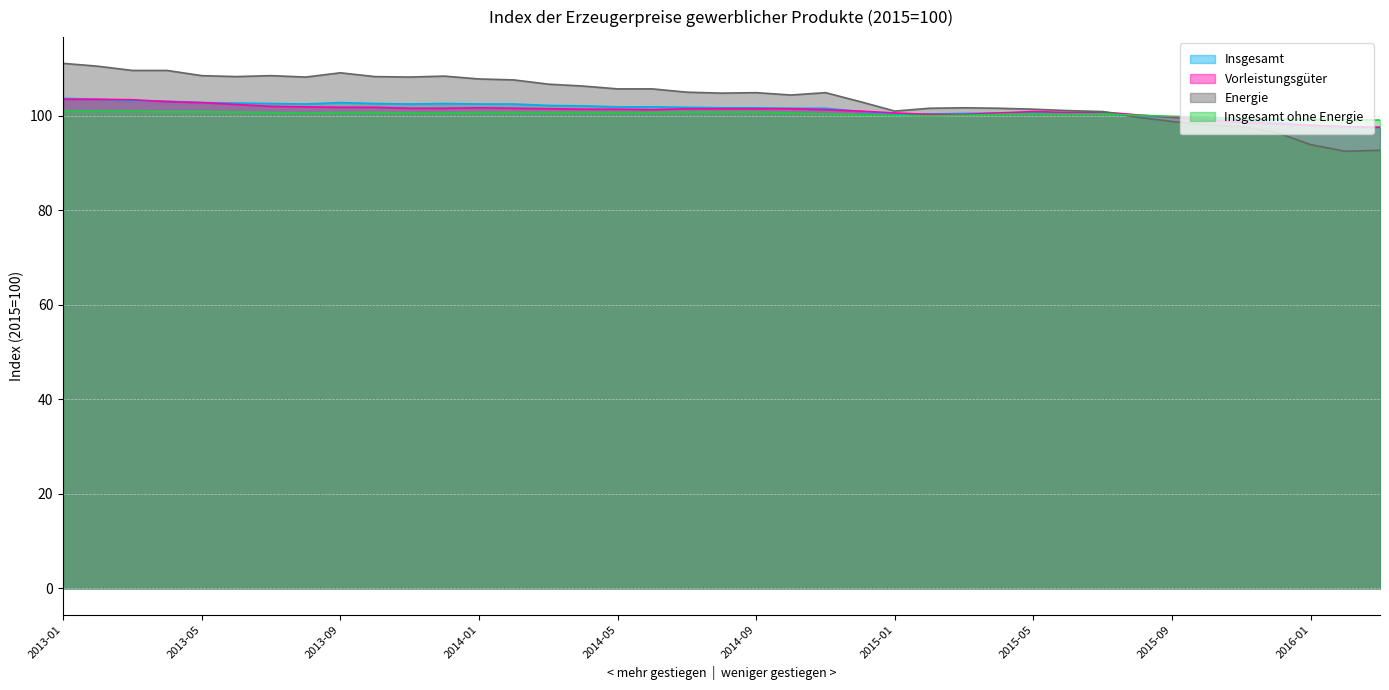

What are all the series names shown in the legend?

Insgesamt, Vorleistungsgüter, Energie, Insgesamt ohne Energie